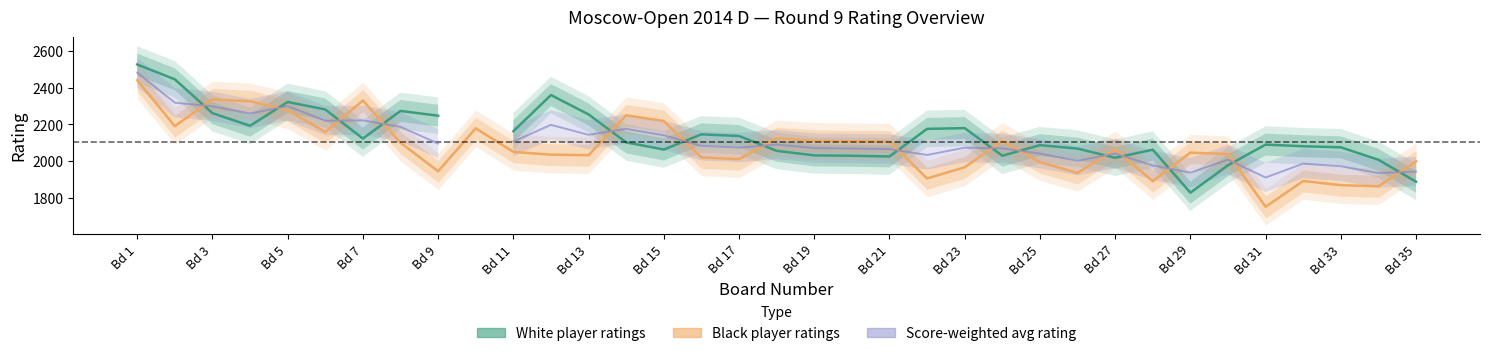

Does the chart display data point markers on the line(s)?

No